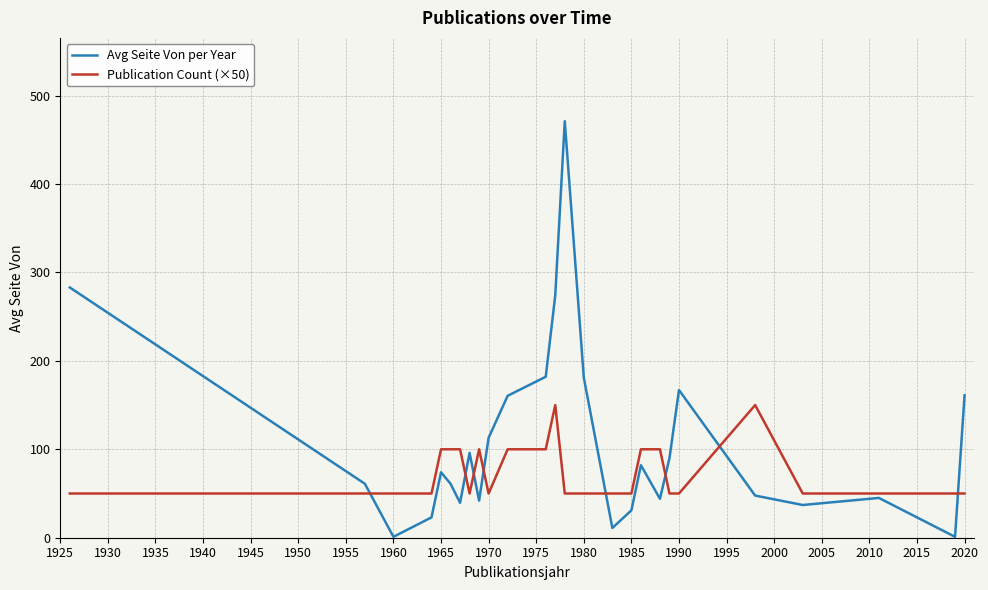

Count the number of data series in this chart.

2